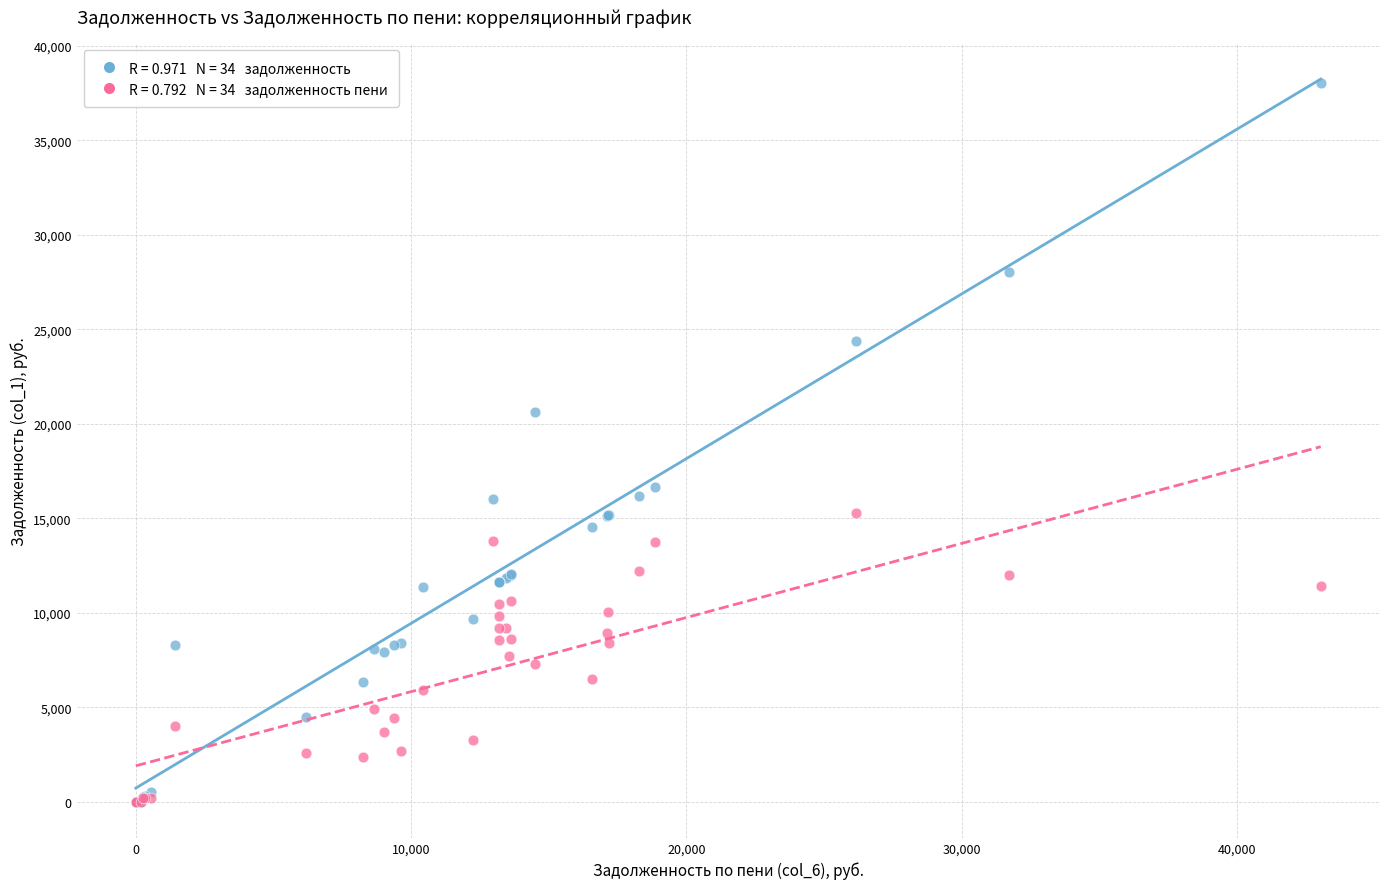

Across all series, what Y value is closest to 19003?

20597.2